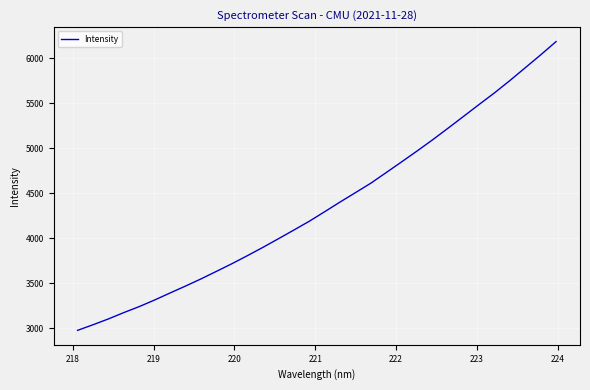

What is the difference between the maximum and minimum values?

3205.4